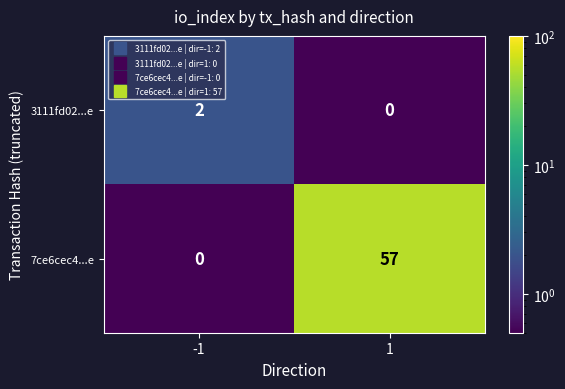

What is the greatest value displayed?

57